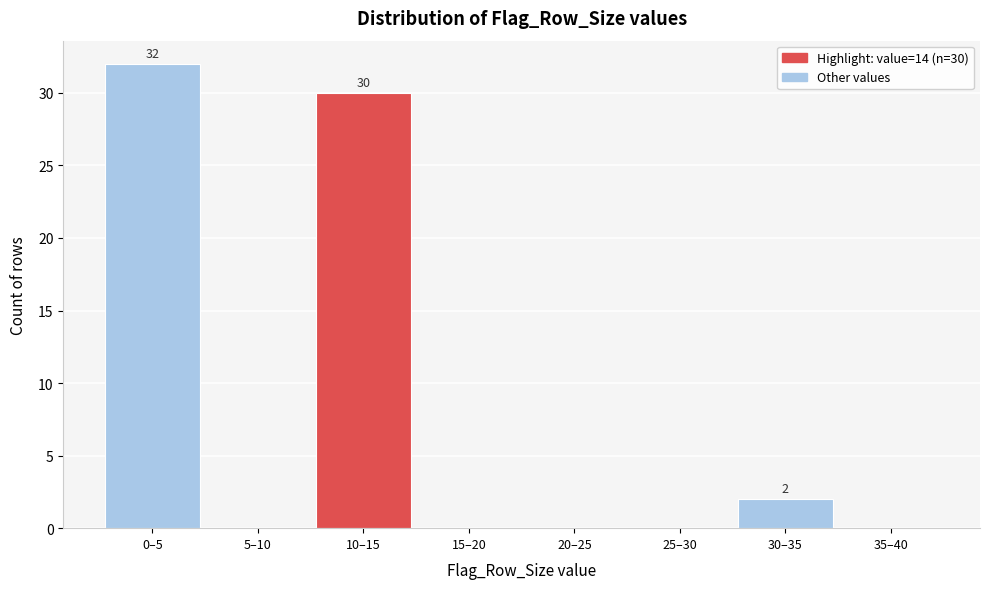

Reading left to right, what are all the values shown in this chart?

0–5=32	5–10=0	10–15=30	15–20=0	20–25=0	25–30=0	30–35=2	35–40=0